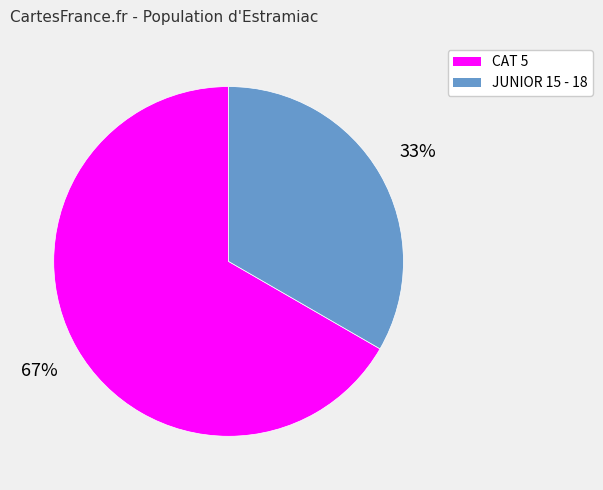

Between CAT 5 and JUNIOR 15 - 18, which is larger?

CAT 5